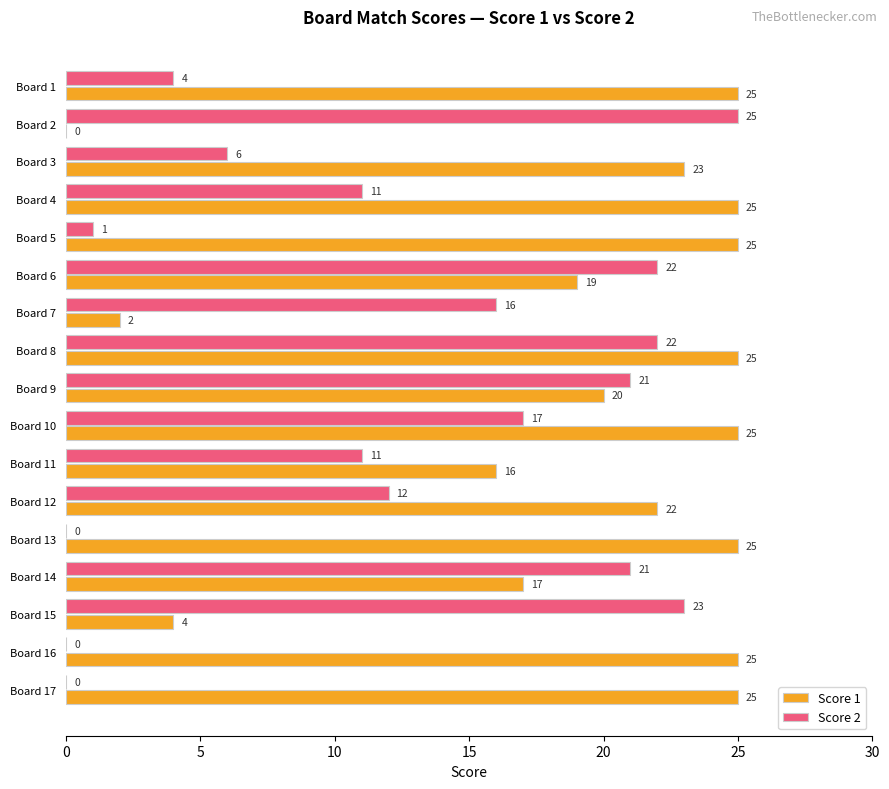

Count the number of data series in this chart.

2